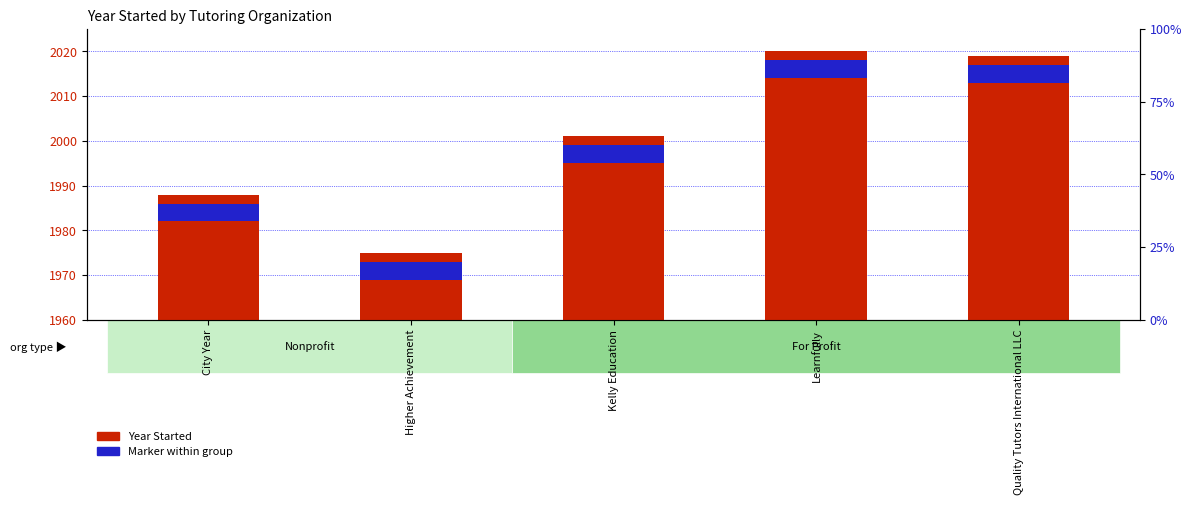

What is the maximum value shown in the chart?

2020